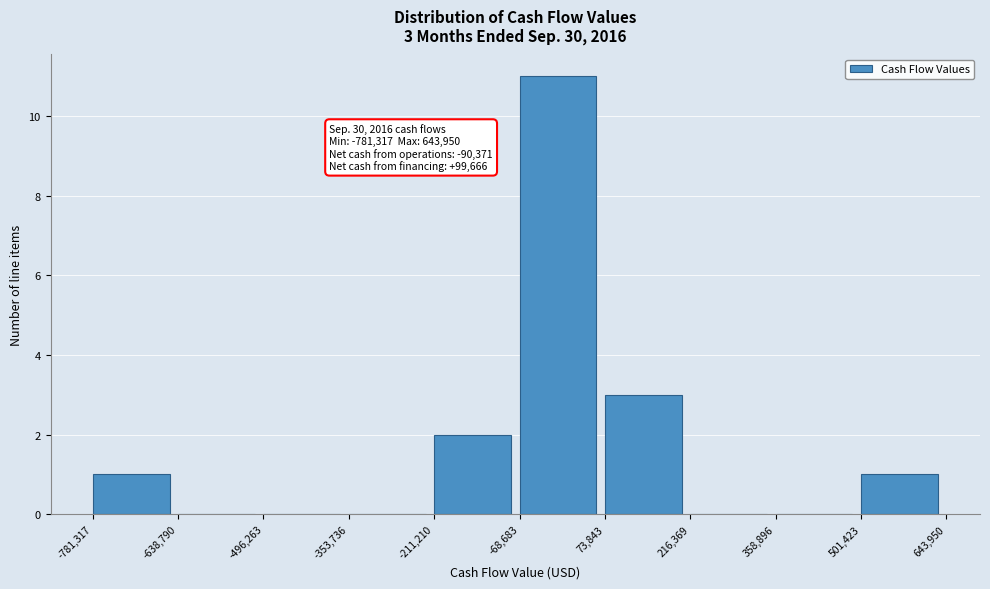

Over which range of the x-axis is the bar tallest?

-68,683 to 73,843